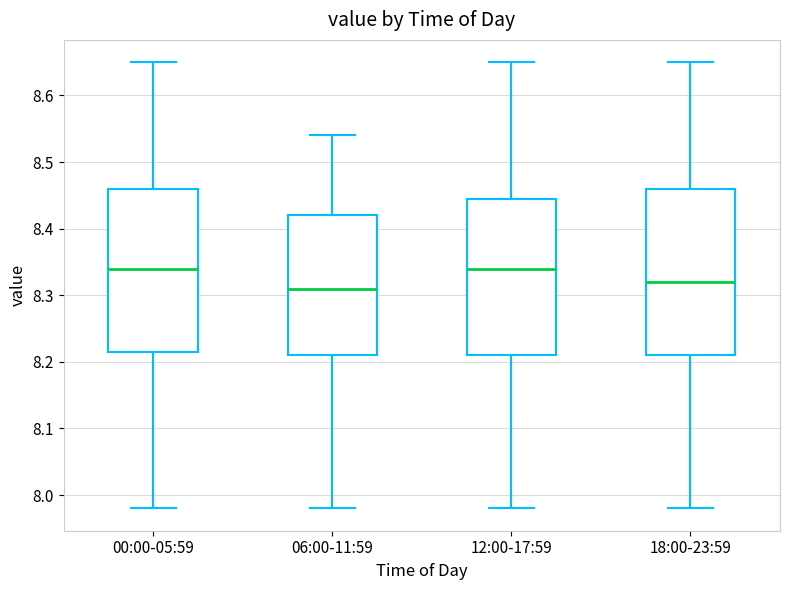

Reading left to right, transcribe this box plot: for each box, give where its median line is, the range the box spans, and where its two whiskers end, as read against the y-axis. The values are not printed on the chart, so give them approximately, as read against the axis.

00:00-05:59: median 8.34, box 8.22 to 8.46, whiskers 7.98 to 8.65
06:00-11:59: median 8.31, box 8.21 to 8.42, whiskers 7.98 to 8.54
12:00-17:59: median 8.34, box 8.21 to 8.45, whiskers 7.98 to 8.65
18:00-23:59: median 8.32, box 8.21 to 8.46, whiskers 7.98 to 8.65